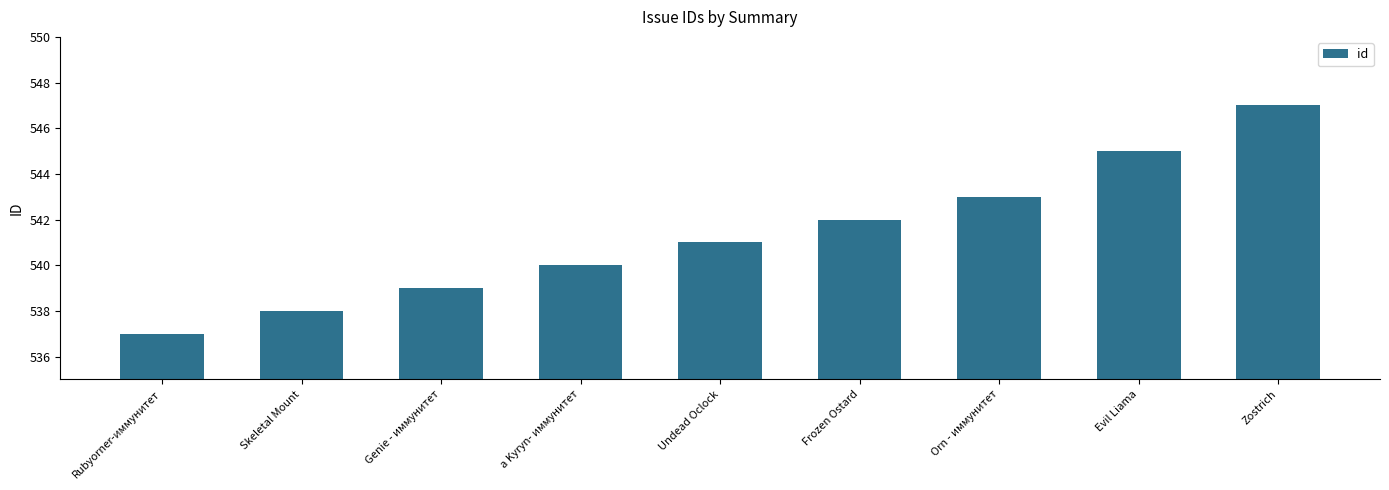

What is the label of the 9th bar from the right?

Rubyorner-иммунитет